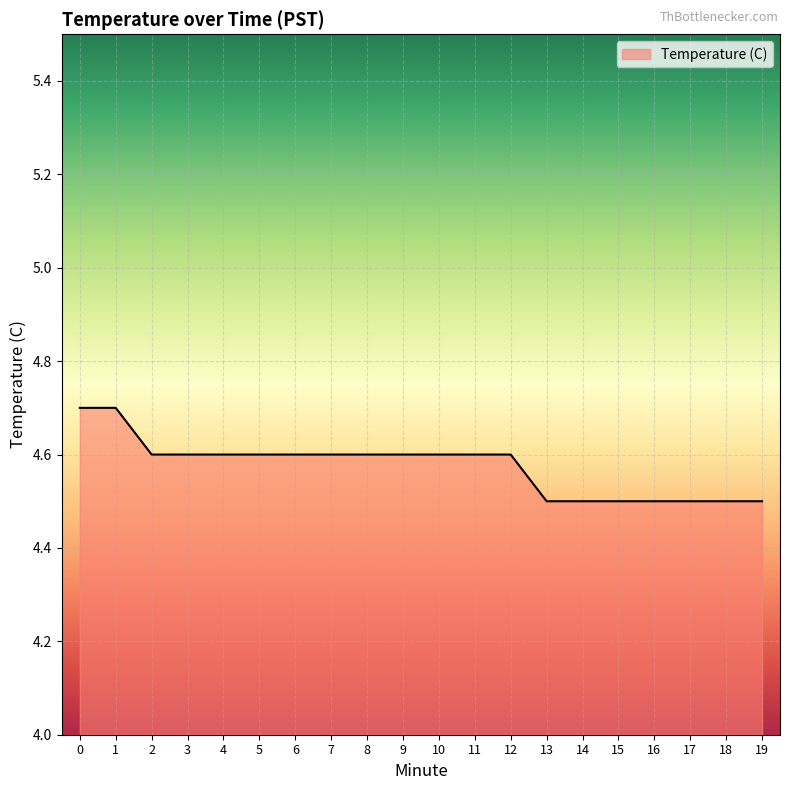

Approximately how many times larger is the value at 1 compared to 12?

1.0